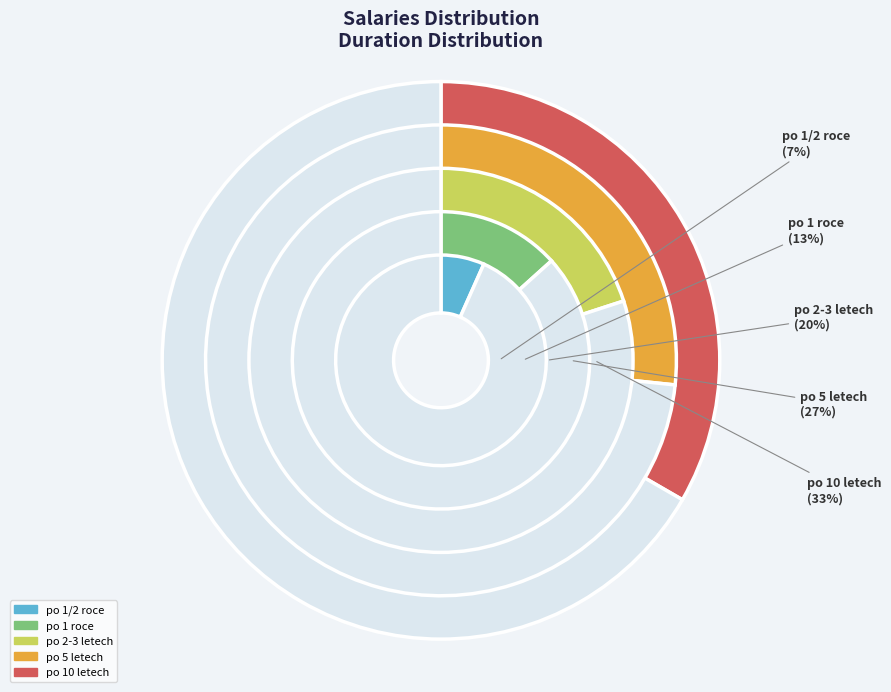

Is it true that po 1 roce is 13% of the pie?

True